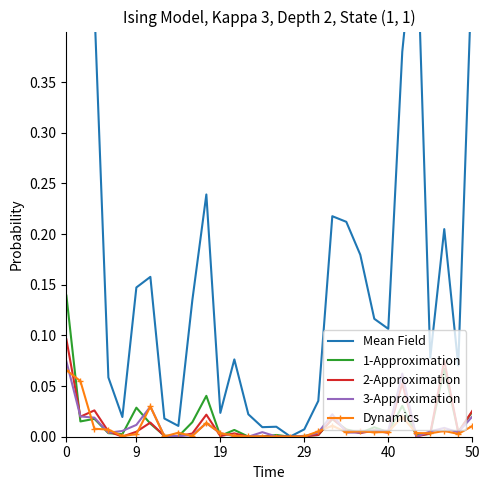

What is the sum of all 2-Approximation values?

0.4